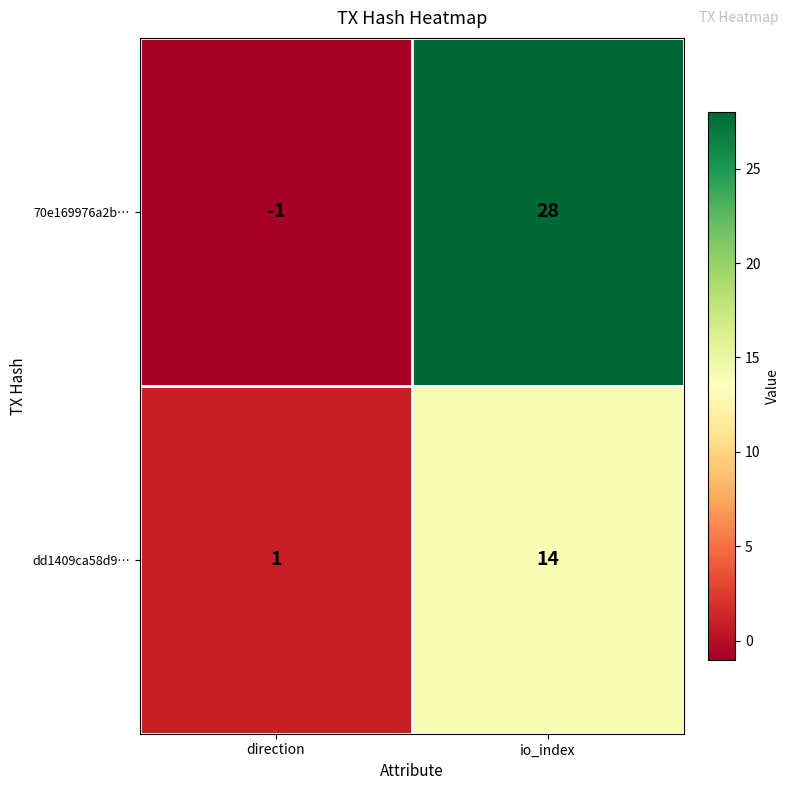

How many categories are shown in the chart?

2